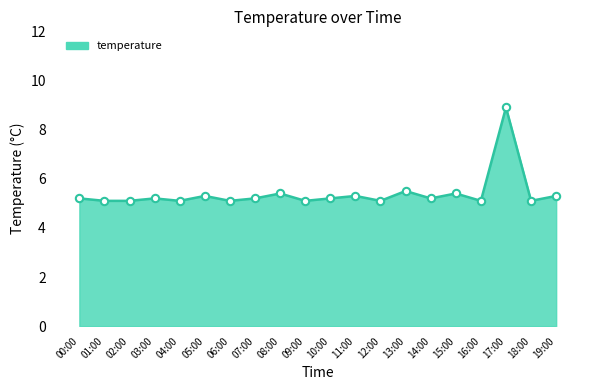

Approximately how many times larger is the value at 05:00 compared to 19:00?

1.0